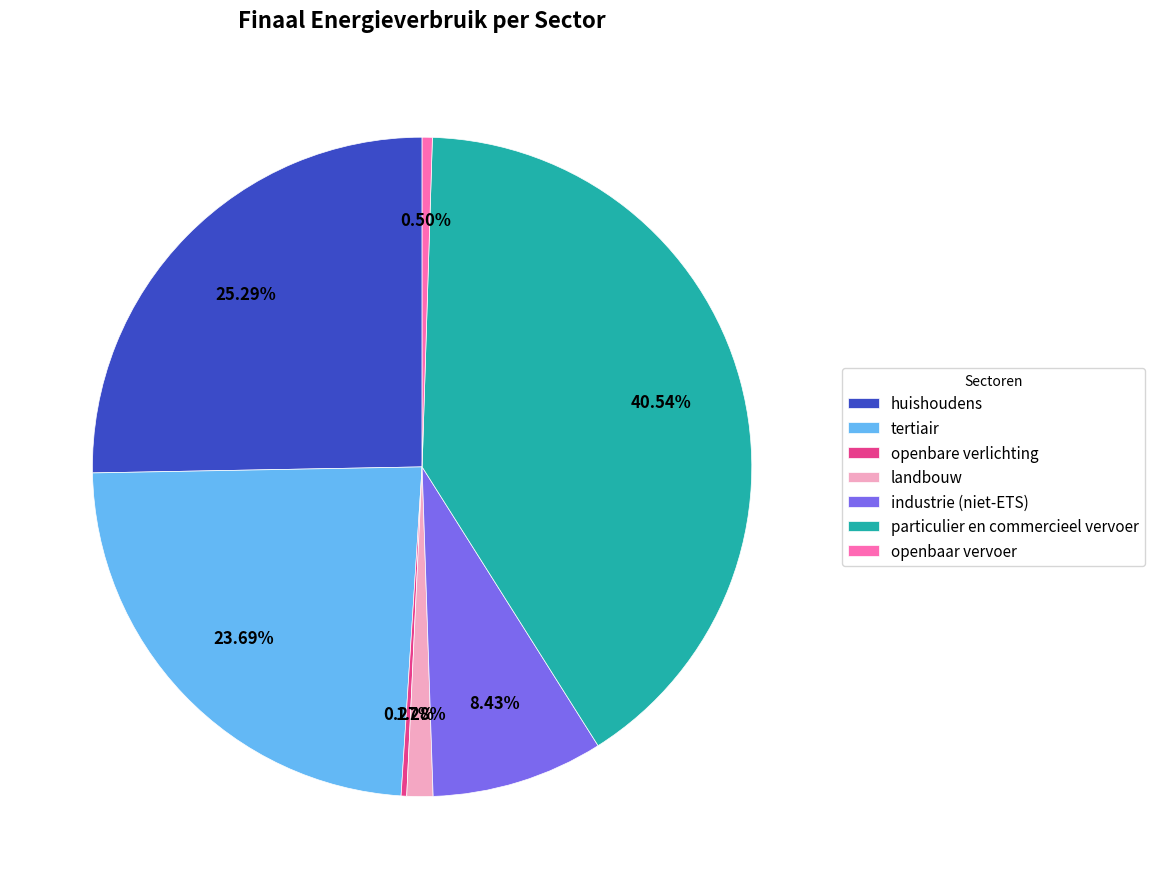

Does tertiair account for over 50% of the chart?

No